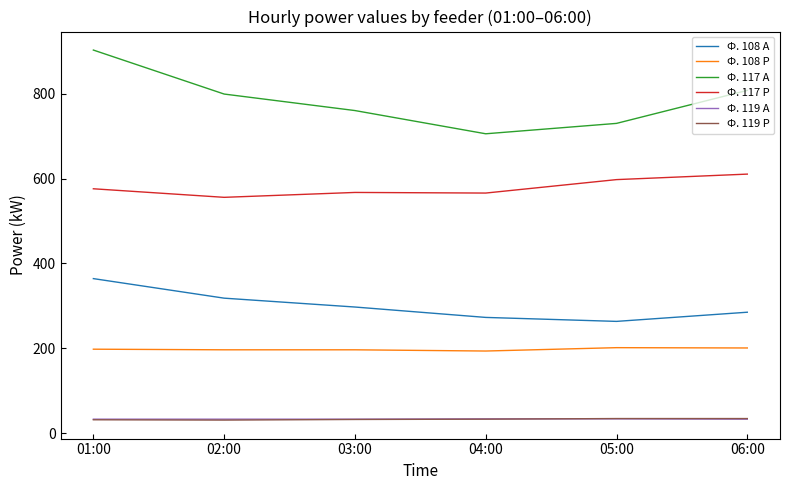

At which category does Ф. 117 Р reach its first local valley?

02:00